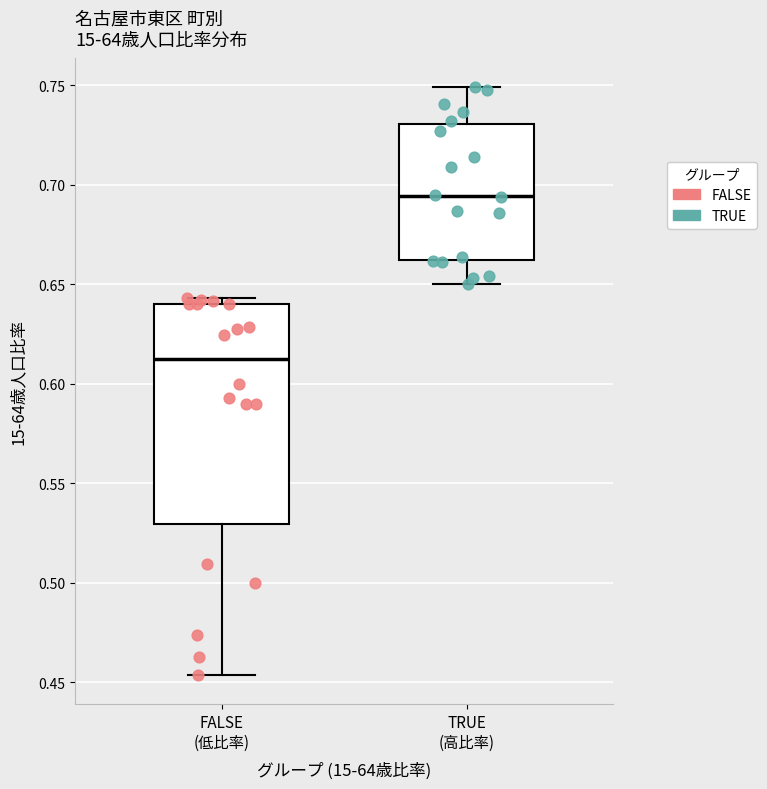

Reading left to right, transcribe this box plot: for each box, give where its median line is, the range the box spans, and where its two whiskers end, as read against the y-axis. The values are not printed on the chart, so give them approximately, as read against the axis.

FALSE (低比率): median 0.610, box 0.530 to 0.640, whiskers 0.455 to 0.645
TRUE (高比率): median 0.695, box 0.660 to 0.730, whiskers 0.650 to 0.750